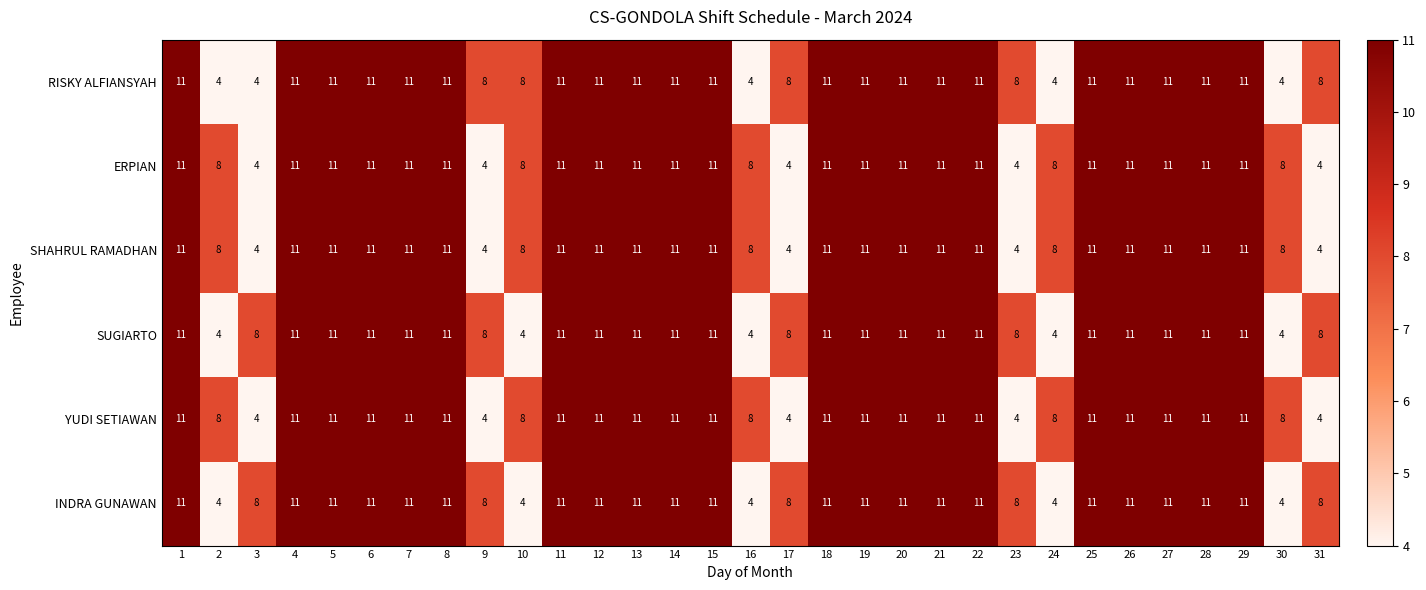

Is it true that SUGIARTO equals 8 at 9?

True